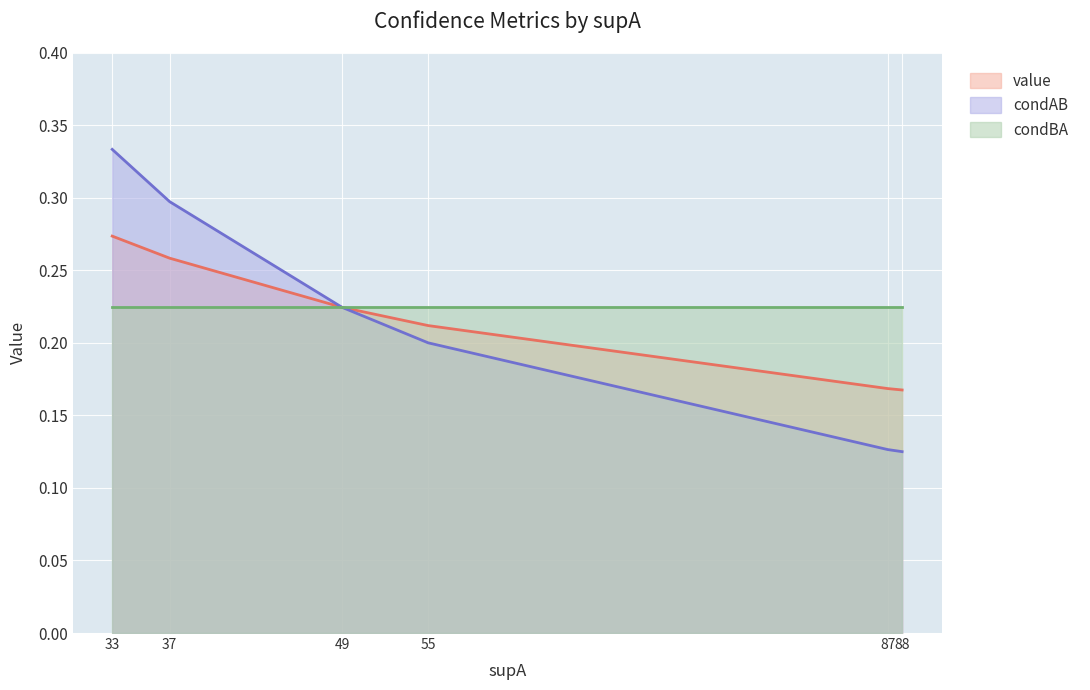

What is the sum of the condAB values at 33 and 37?

0.6